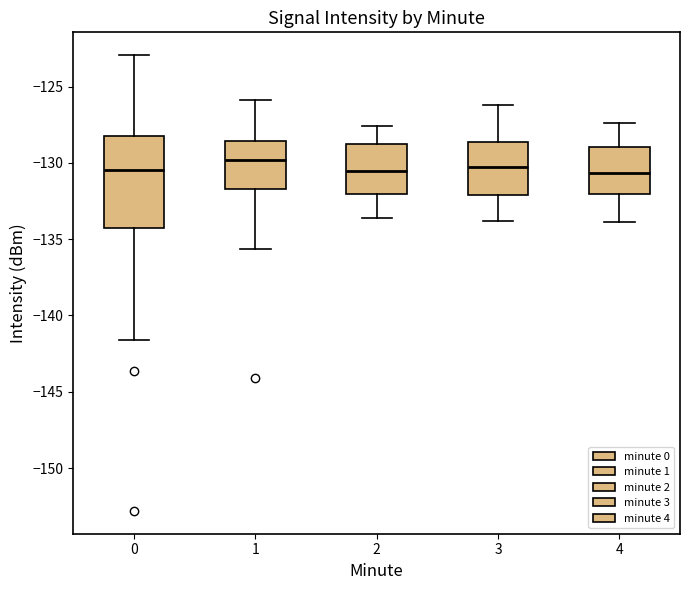

Reading left to right, transcribe this box plot: for each box, give where its median line is, the range the box spans, and where its two whiskers end, as read against the y-axis. The values are not printed on the chart, so give them approximately, as read against the axis.

0: median -130.5, box -134.5 to -128.5, whiskers -141.5 to -123.0
1: median -130.0, box -131.5 to -128.5, whiskers -135.5 to -126.0
2: median -130.5, box -132.0 to -128.5, whiskers -133.5 to -127.5
3: median -130.5, box -132.0 to -128.5, whiskers -134.0 to -126.0
4: median -130.5, box -132.0 to -129.0, whiskers -134.0 to -127.5